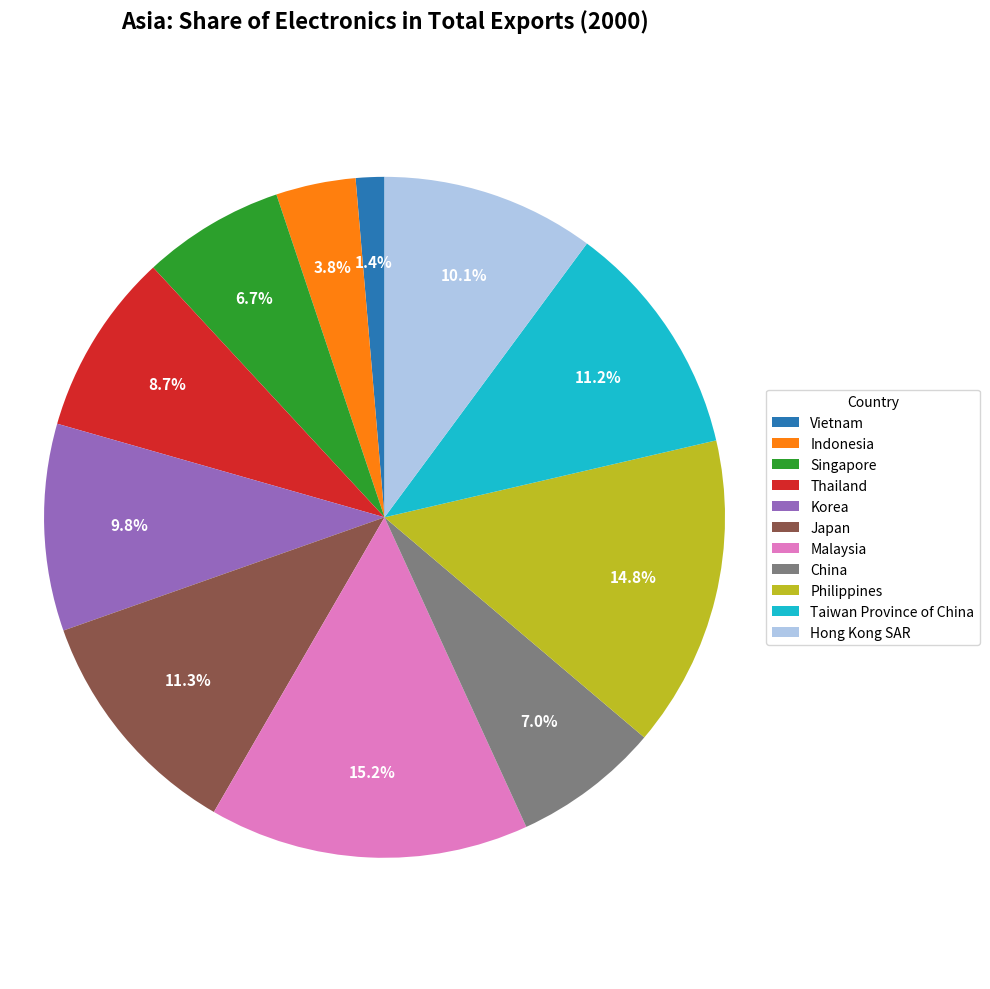

To the nearest percent, what is the difference between the largest and smallest slice percentages?

14%